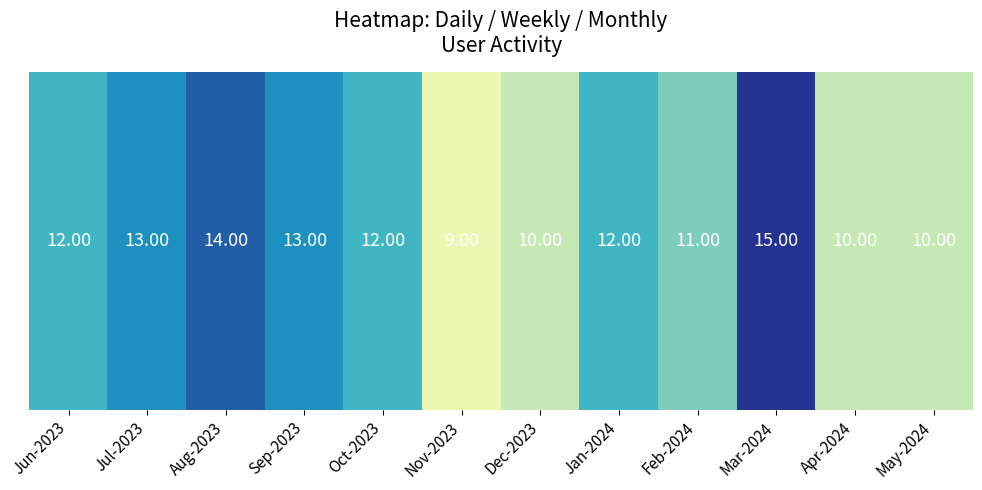

What is the difference between the maximum and minimum values?

6